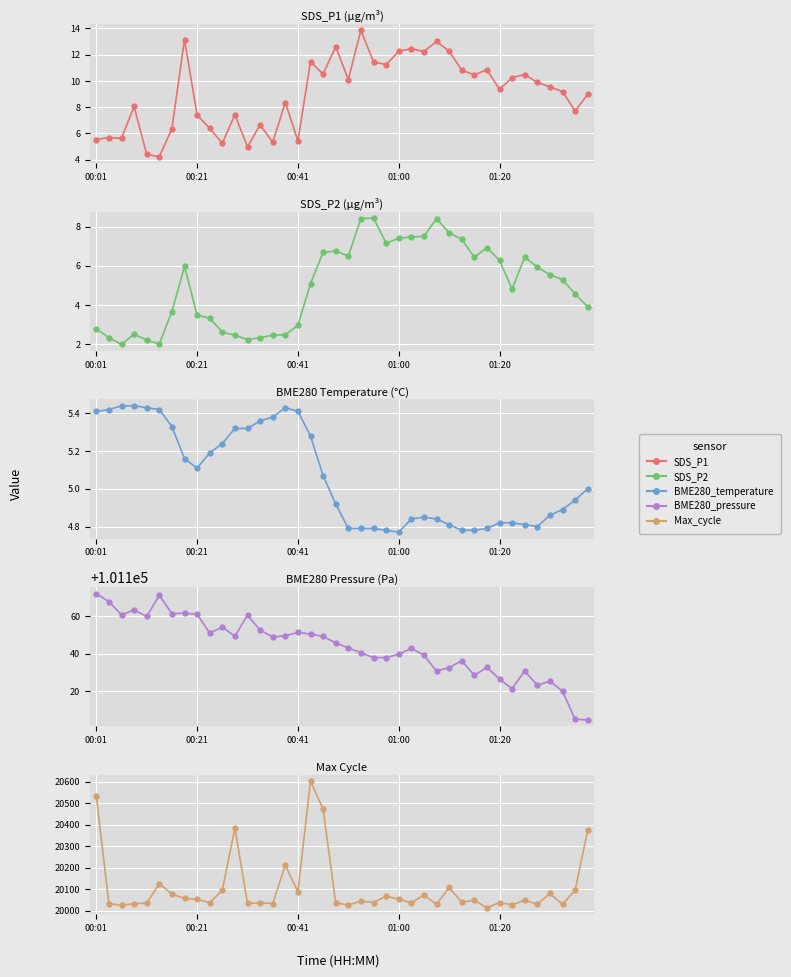

Is it true that BME280_temperature equals 8.7 at 00:01?

False